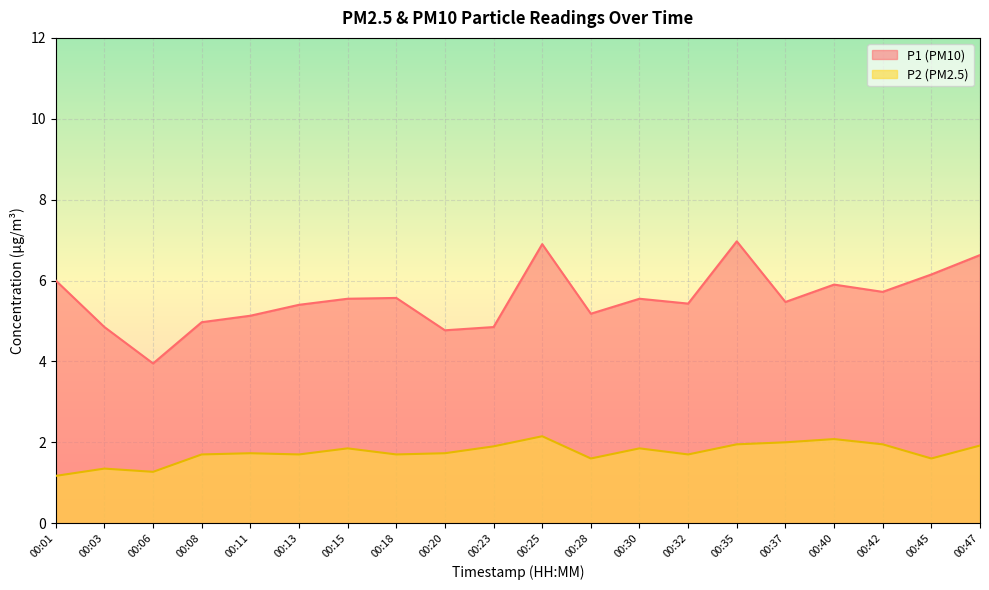

What is the highest value of the P2 series?

2.1